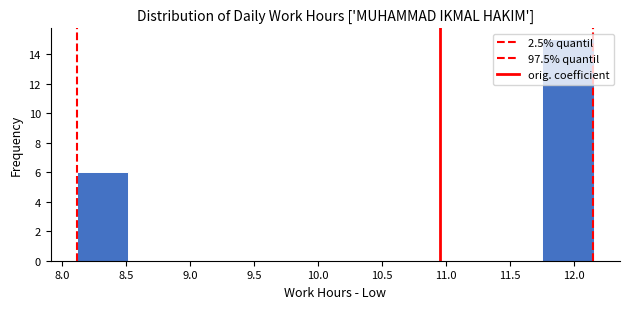

Over which range of the x-axis is the bar tallest?

11.755 to 12.160